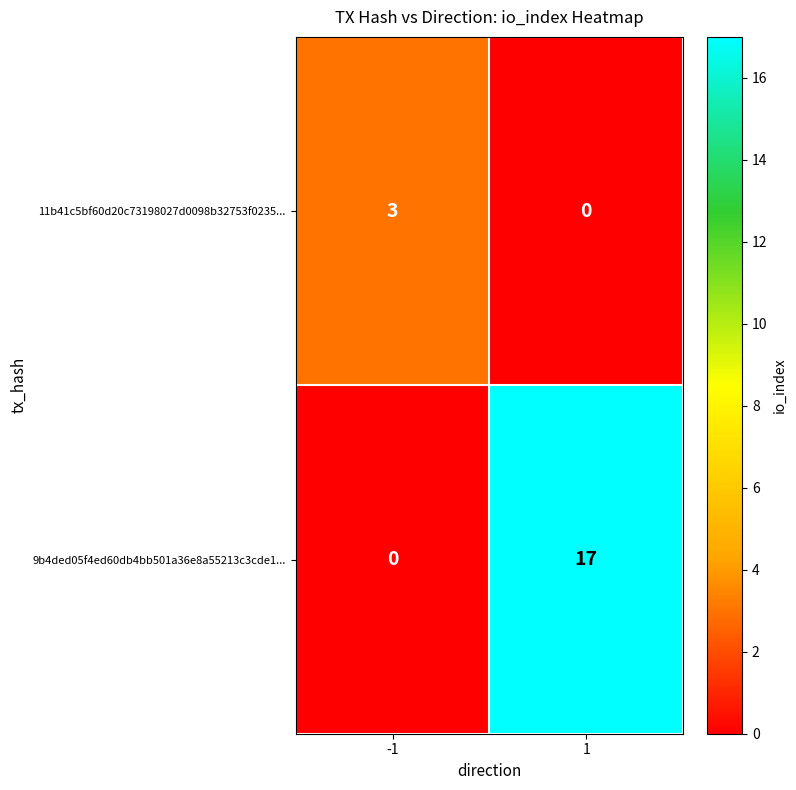

Which series has the largest total across all categories?

9b4ded05f4ed60db4bb501a36e8a55213c3cde1...